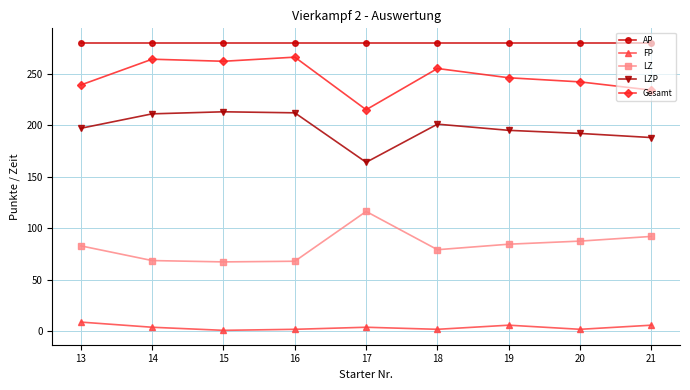

What is the spread (max minus min) of values at 13?

271.0